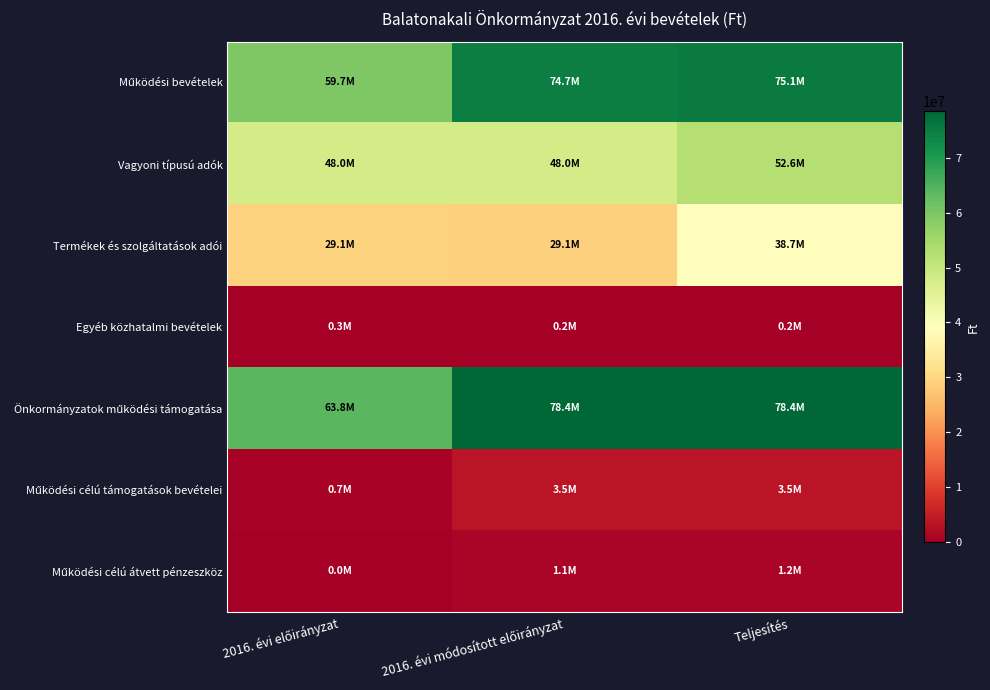

Rank the series at 2016. évi előirányzat from lowest to highest value.

Működési célú átvett pénzeszköz, Egyéb közhatalmi bevételek, Működési célú támogatások bevételei, Termékek és szolgáltatások adói, Vagyoni típusú adók, Működési bevételek, Önkormányzatok működési támogatása